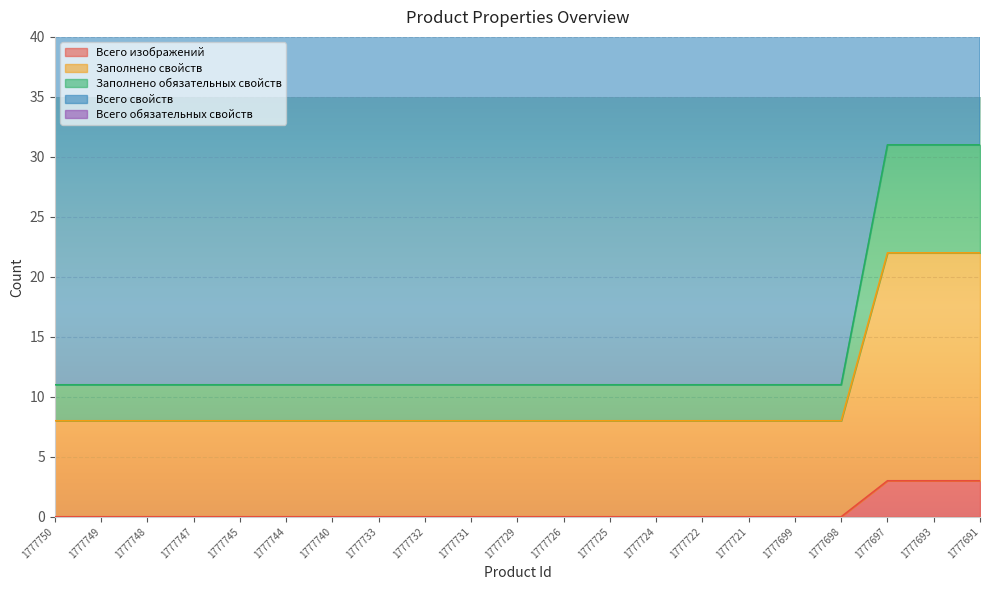

What is the sum of the Всего изображений values at 1777740 and 1777750?

0